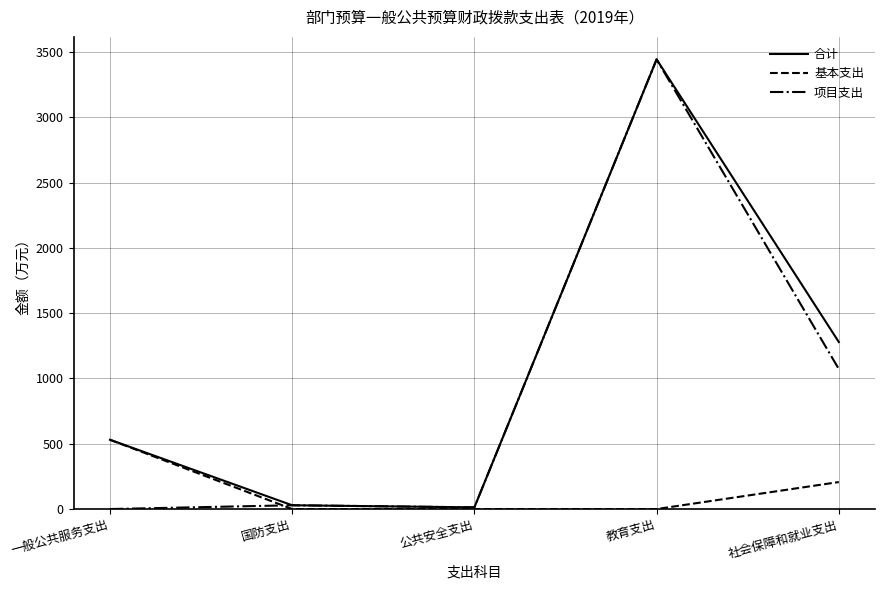

At which category does 合计 reach its first local peak?

教育支出